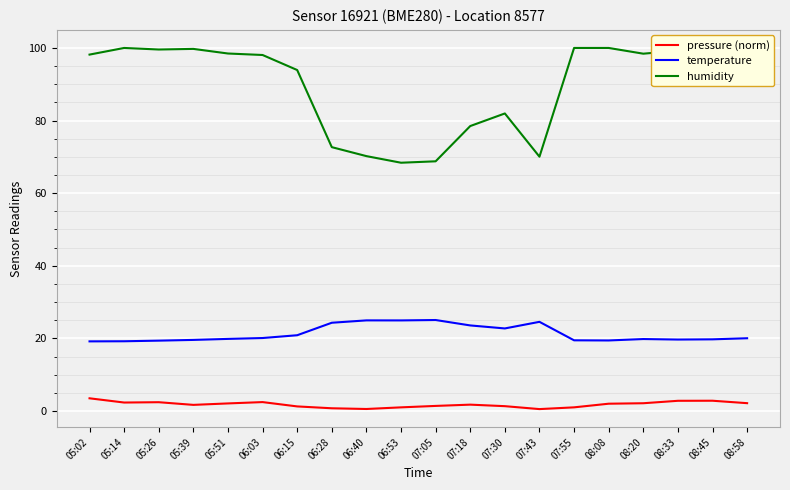

At 08:08, list the series in order from smallest to largest.

pressure (norm), temperature, humidity